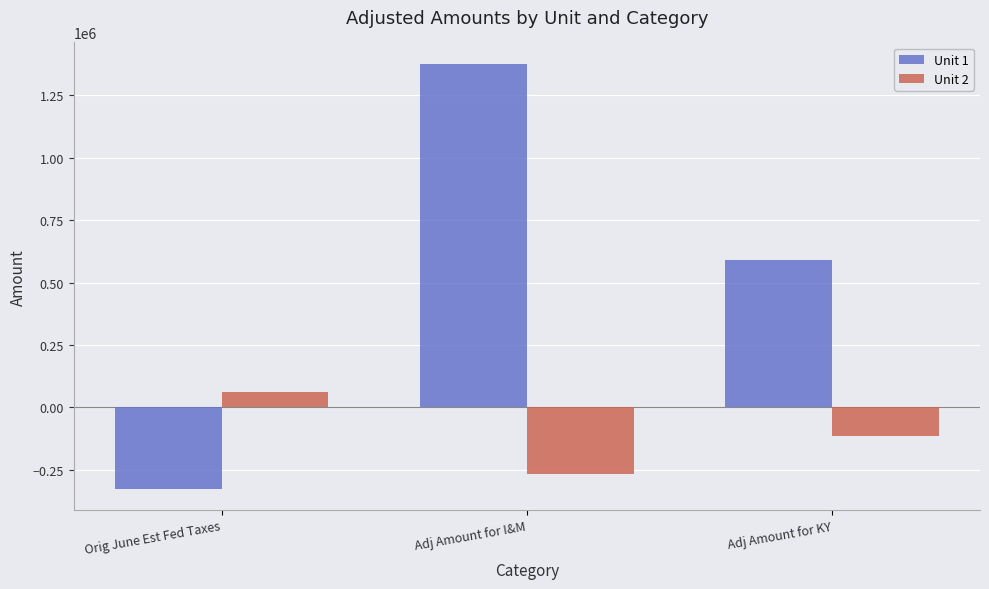

Which series has the largest total across all categories?

Unit 1